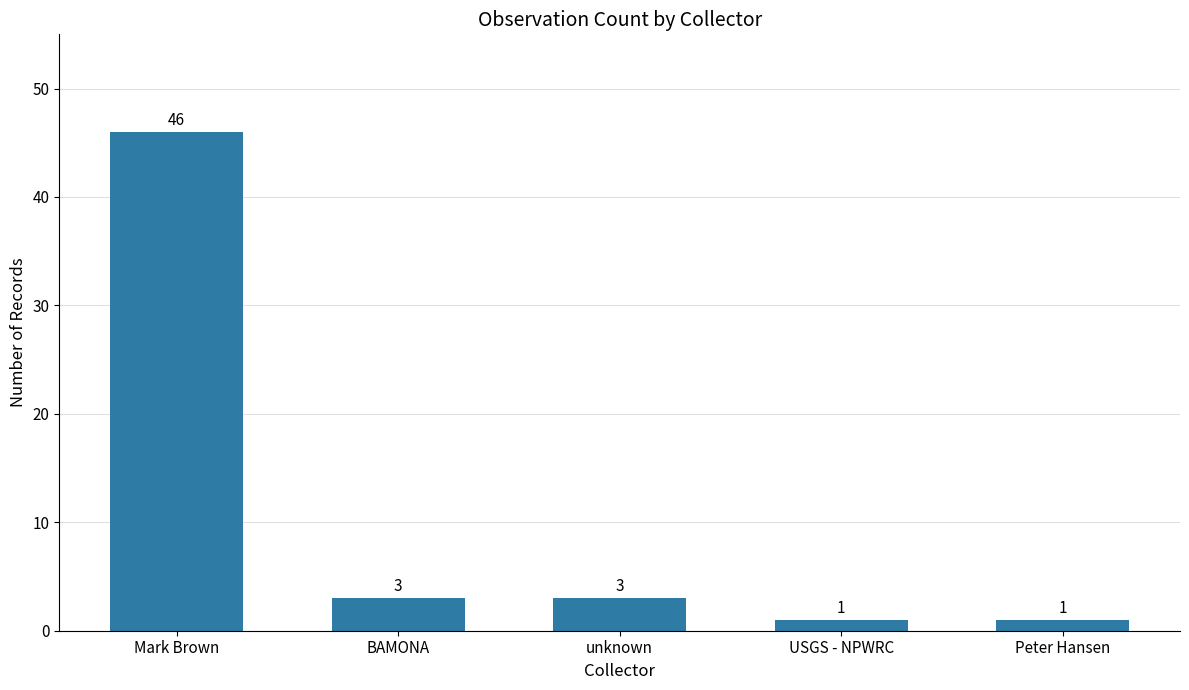

What is the difference between the values at Mark Brown and unknown?

43